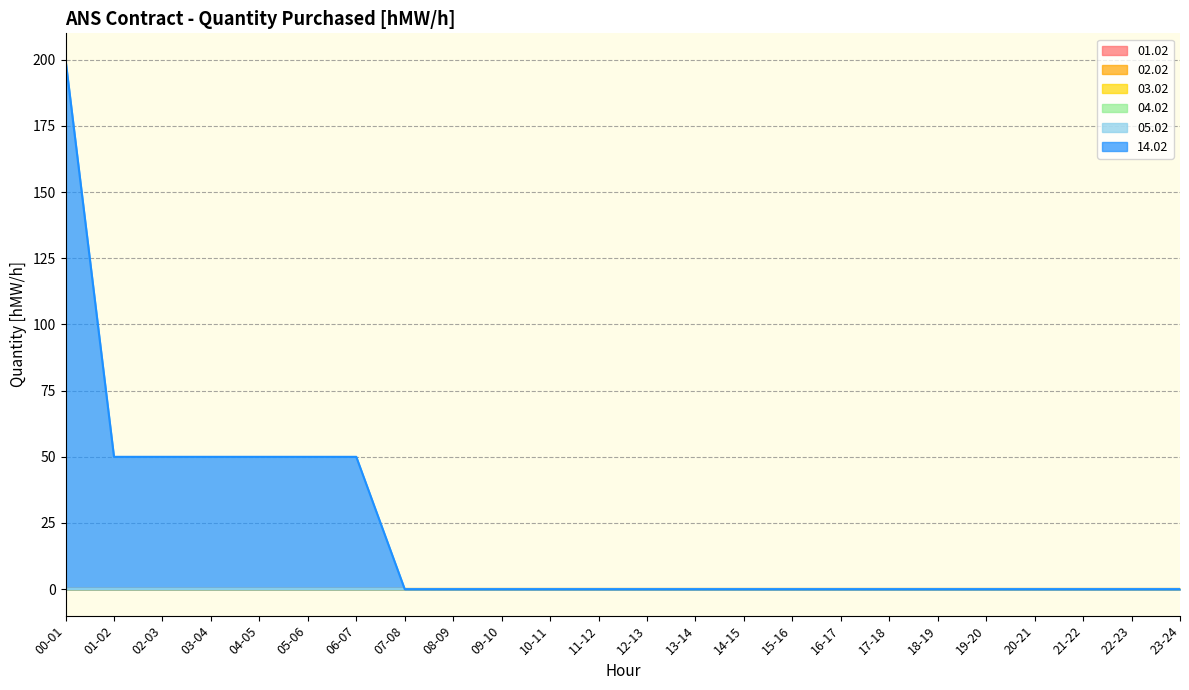

True or false: 14.02 has more than 1 points higher than both neighbors.

False